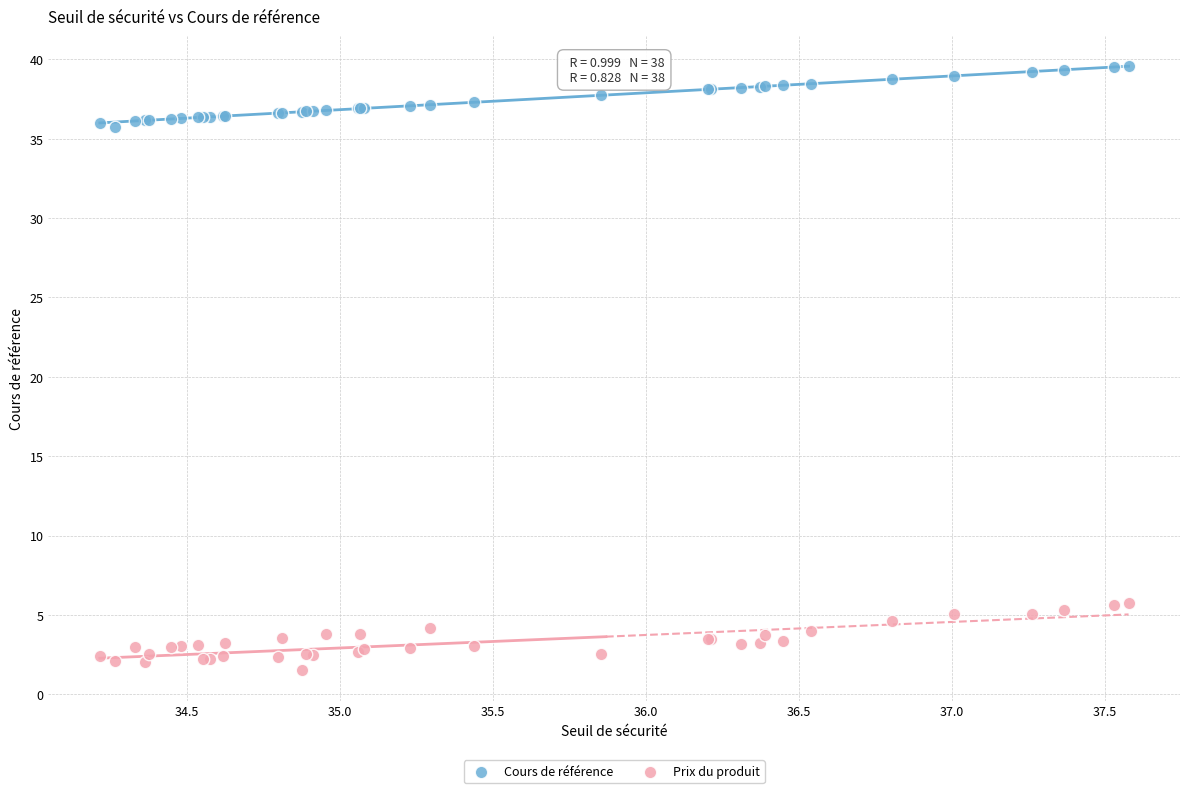

Which series reaches the maximum Y coordinate?

Cours de référence